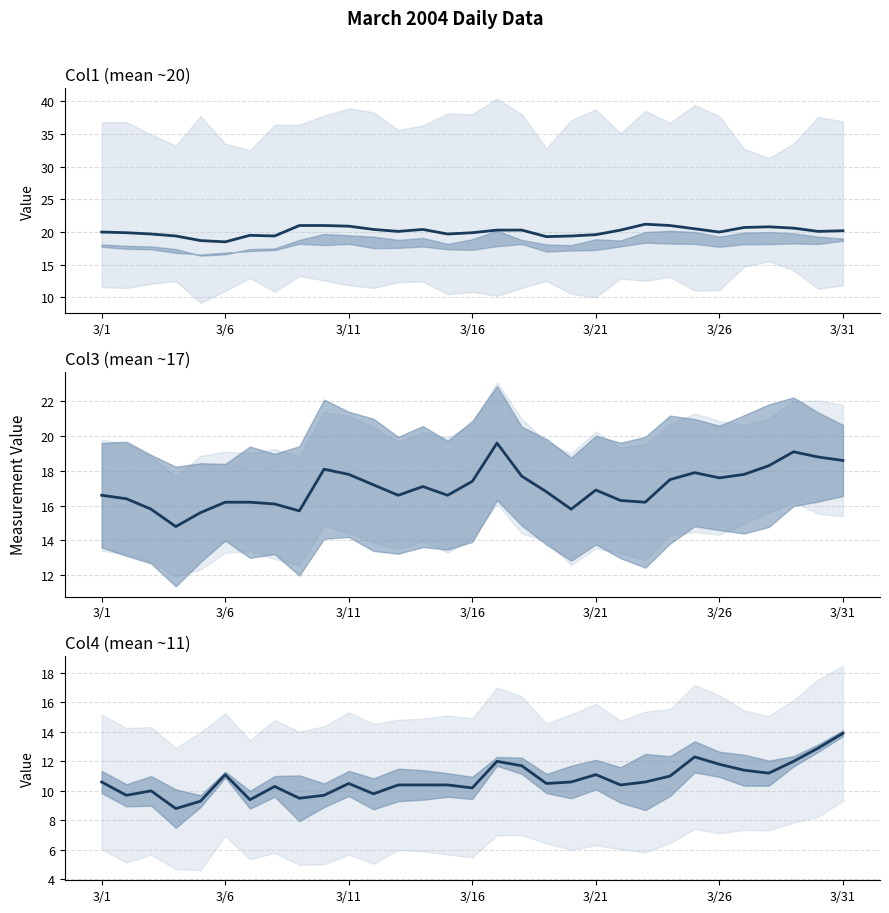

True or false: Col4 has more than 0 interior local peaks.

True